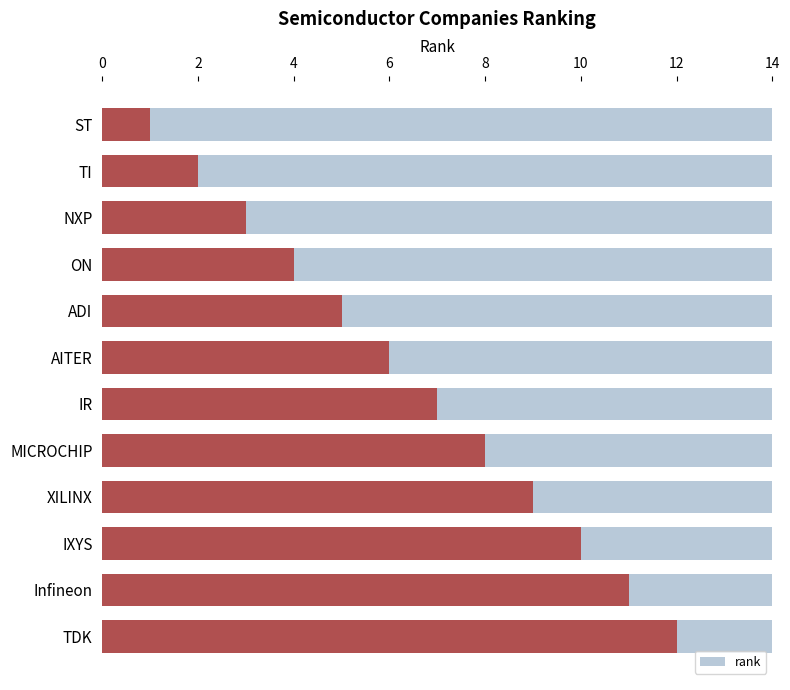

What is the value of the 2nd bar from the left?

2